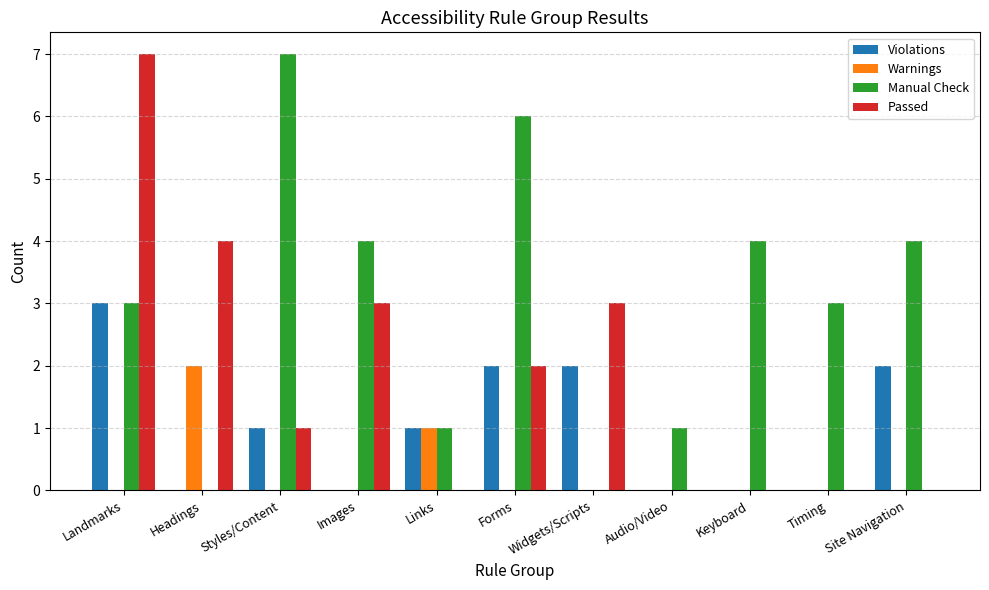

Which series changed the most between Links and Widgets/Scripts?

Passed